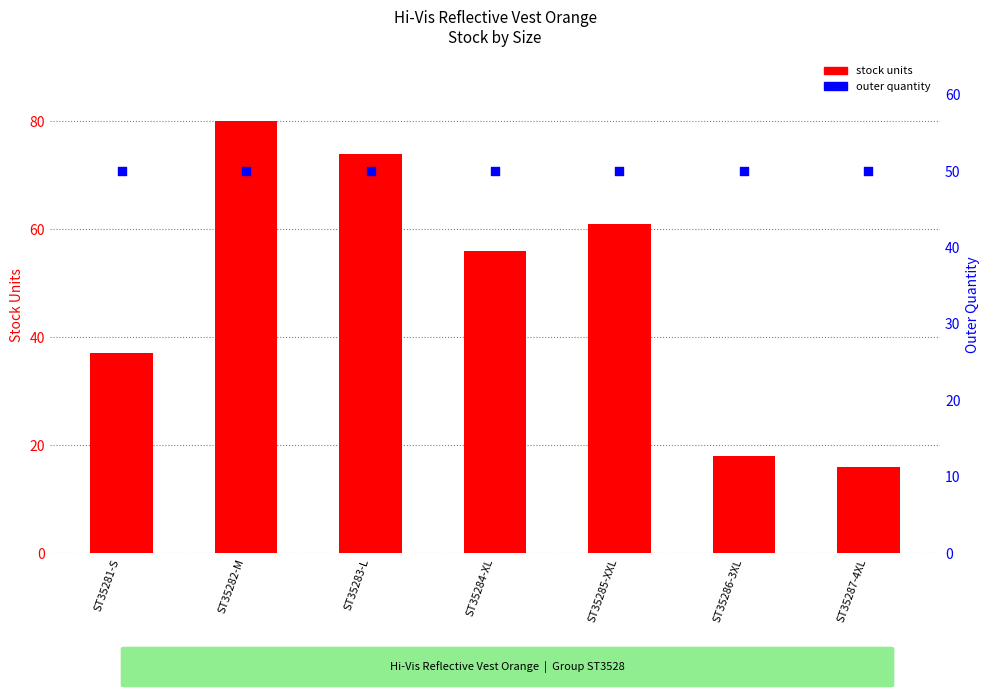

Is the value of outer quantity at ST35283-L greater than the value of stock units at ST35283-L?

No